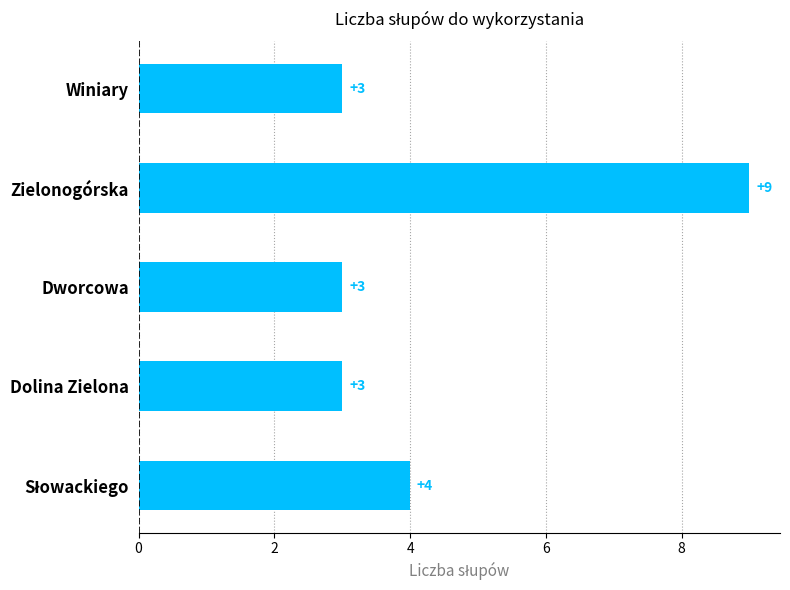

The chart shows a value of 1 at Dolina Zielona. True or false?

False